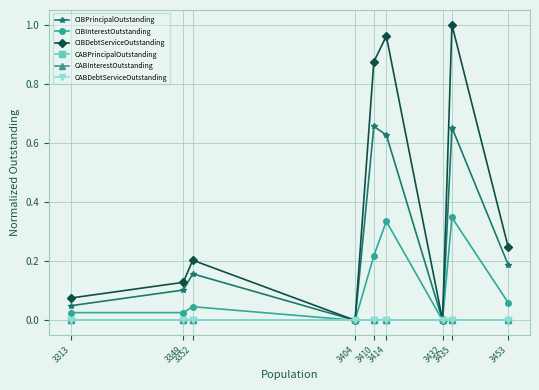

Reading right to left, what are all the values shown in this chart?

CIBPrincipalOutstanding: 3453=0.2	3435=0.7	3432=0.0	3414=0.6	3410=0.7	3404=0.0	3352=0.2	3349=0.1	3313=0.0
CIBInterestOutstanding: 3453=0.1	3435=0.3	3432=0.0	3414=0.3	3410=0.2	3404=0.0	3352=0.0	3349=0.0	3313=0.0
CIBDebtServiceOutstanding: 3453=0.2	3435=1.0	3432=0.0	3414=1.0	3410=0.9	3404=0.0	3352=0.2	3349=0.1	3313=0.1
CABPrincipalOutstanding: 3453=0.0	3435=0.0	3432=0.0	3414=0.0	3410=0.0	3404=0.0	3352=0.0	3349=0.0	3313=0.0
CABInterestOutstanding: 3453=0.0	3435=0.0	3432=0.0	3414=0.0	3410=0.0	3404=0.0	3352=0.0	3349=0.0	3313=0.0
CABDebtServiceOutstanding: 3453=0.0	3435=0.0	3432=0.0	3414=0.0	3410=0.0	3404=0.0	3352=0.0	3349=0.0	3313=0.0